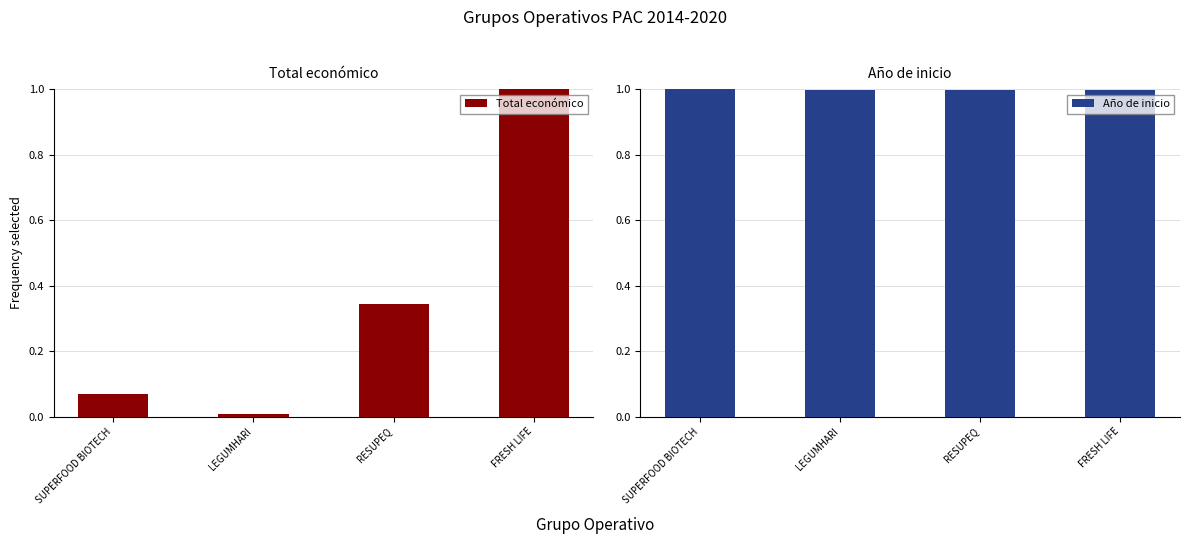

Rank the series by their maximum value, from highest to lowest.

Total económico, Año de inicio